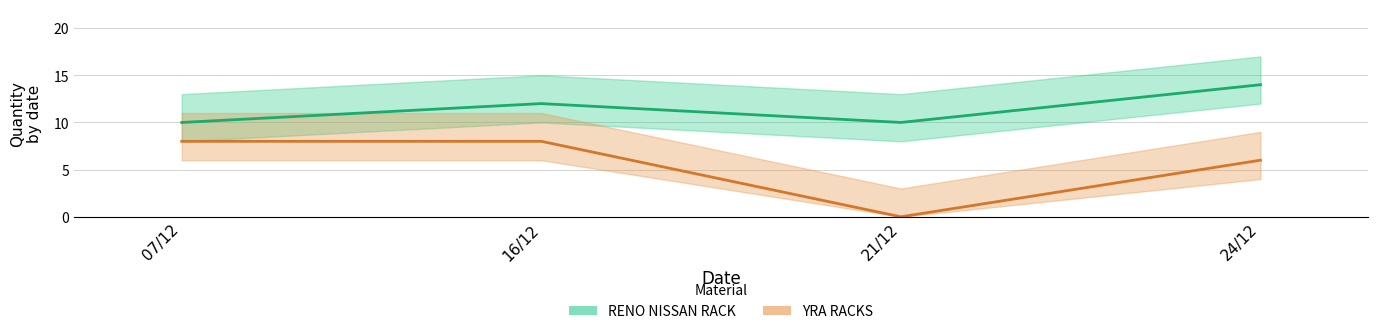

The YRA RACKS series shows 1 at 07/12. True or false?

False